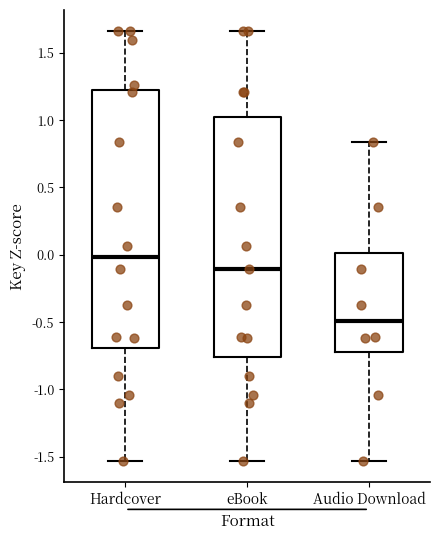

Which box has the lowest median line?

Audio Download